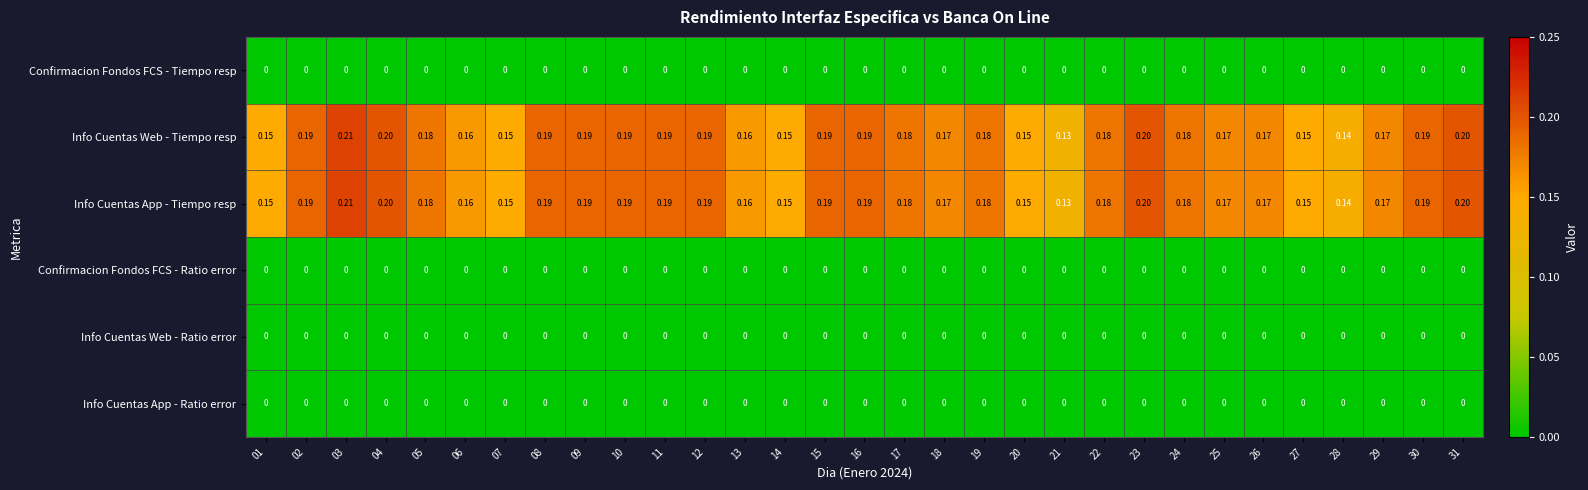

Reading left to right, what are all the values shown in this chart?

Confirmacion Fondos FCS - Tiempo resp: 01=0.0	02=0.0	03=0.0	04=0.0	05=0.0	06=0.0	07=0.0	08=0.0	09=0.0	10=0.0	11=0.0	12=0.0	13=0.0	14=0.0	15=0.0	16=0.0	17=0.0	18=0.0	19=0.0	20=0.0	21=0.0	22=0.0	23=0.0	24=0.0	25=0.0	26=0.0	27=0.0	28=0.0	29=0.0	30=0.0	31=0.0
Info Cuentas Web - Tiempo resp: 01=0.1	02=0.2	03=0.2	04=0.2	05=0.2	06=0.2	07=0.1	08=0.2	09=0.2	10=0.2	11=0.2	12=0.2	13=0.2	14=0.1	15=0.2	16=0.2	17=0.2	18=0.2	19=0.2	20=0.1	21=0.1	22=0.2	23=0.2	24=0.2	25=0.2	26=0.2	27=0.1	28=0.1	29=0.2	30=0.2	31=0.2
Info Cuentas App - Tiempo resp: 01=0.1	02=0.2	03=0.2	04=0.2	05=0.2	06=0.2	07=0.1	08=0.2	09=0.2	10=0.2	11=0.2	12=0.2	13=0.2	14=0.1	15=0.2	16=0.2	17=0.2	18=0.2	19=0.2	20=0.1	21=0.1	22=0.2	23=0.2	24=0.2	25=0.2	26=0.2	27=0.1	28=0.1	29=0.2	30=0.2	31=0.2
Confirmacion Fondos FCS - Ratio error: 01=0.0	02=0.0	03=0.0	04=0.0	05=0.0	06=0.0	07=0.0	08=0.0	09=0.0	10=0.0	11=0.0	12=0.0	13=0.0	14=0.0	15=0.0	16=0.0	17=0.0	18=0.0	19=0.0	20=0.0	21=0.0	22=0.0	23=0.0	24=0.0	25=0.0	26=0.0	27=0.0	28=0.0	29=0.0	30=0.0	31=0.0
Info Cuentas Web - Ratio error: 01=0.0	02=0.0	03=0.0	04=0.0	05=0.0	06=0.0	07=0.0	08=0.0	09=0.0	10=0.0	11=0.0	12=0.0	13=0.0	14=0.0	15=0.0	16=0.0	17=0.0	18=0.0	19=0.0	20=0.0	21=0.0	22=0.0	23=0.0	24=0.0	25=0.0	26=0.0	27=0.0	28=0.0	29=0.0	30=0.0	31=0.0
Info Cuentas App - Ratio error: 01=0.0	02=0.0	03=0.0	04=0.0	05=0.0	06=0.0	07=0.0	08=0.0	09=0.0	10=0.0	11=0.0	12=0.0	13=0.0	14=0.0	15=0.0	16=0.0	17=0.0	18=0.0	19=0.0	20=0.0	21=0.0	22=0.0	23=0.0	24=0.0	25=0.0	26=0.0	27=0.0	28=0.0	29=0.0	30=0.0	31=0.0